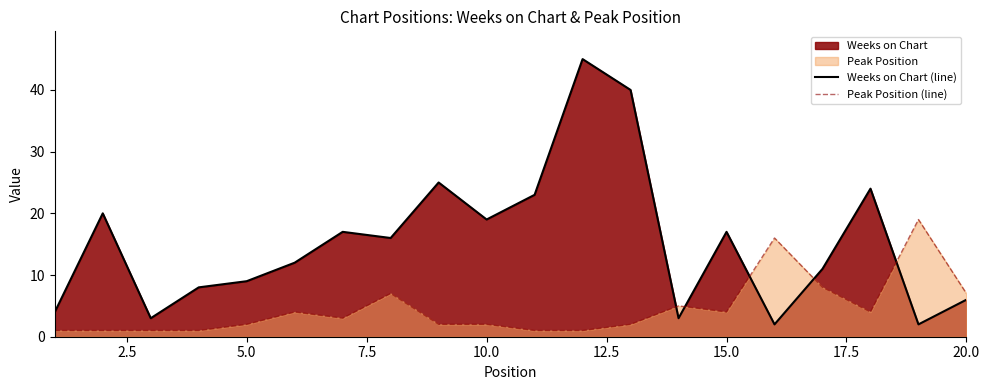

How many data points does each series have?

20